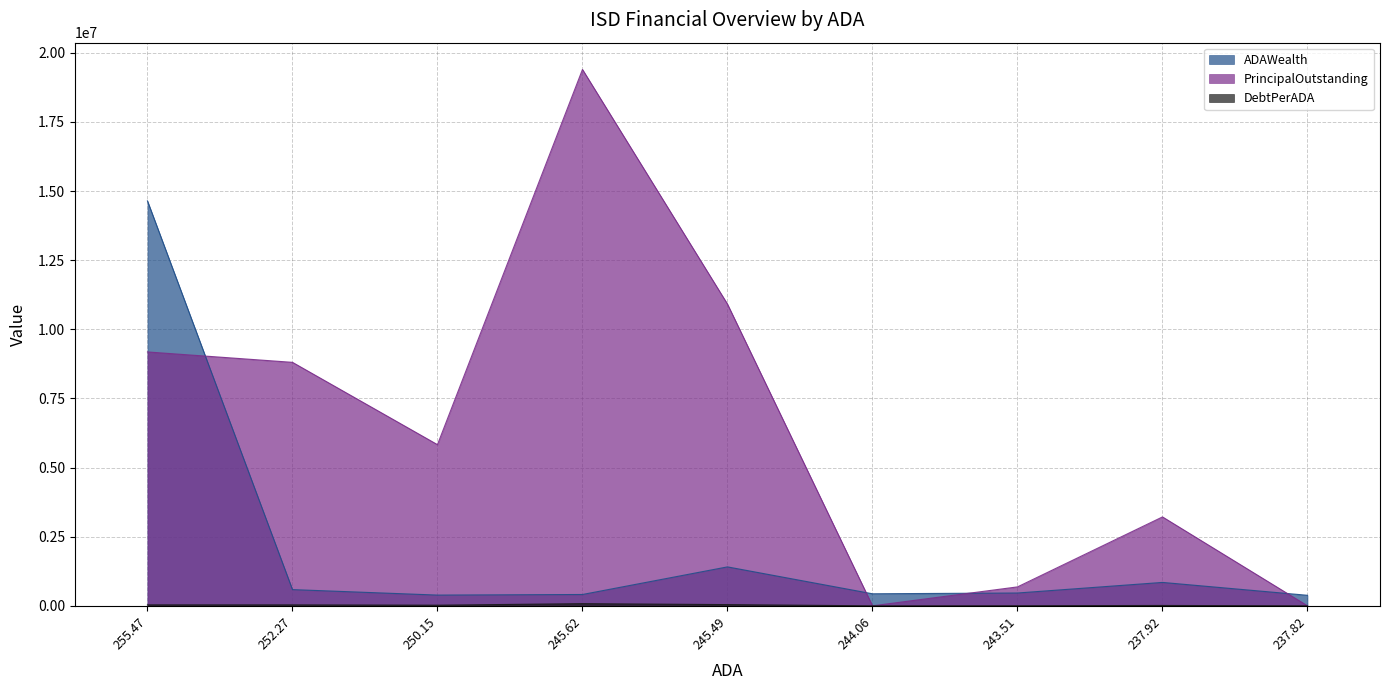

Between 245.62 and 244.06, which series saw the biggest shift?

PrincipalOutstanding